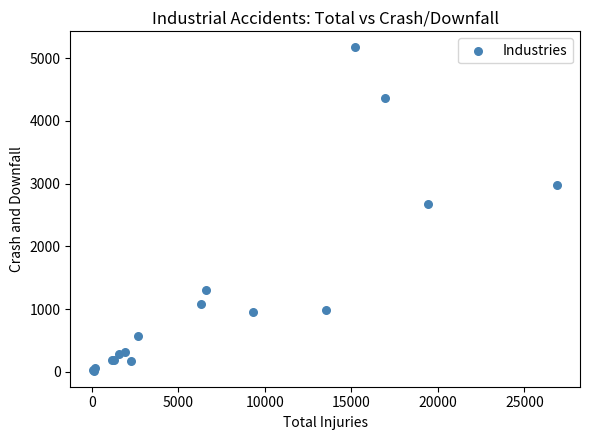

What Y value in the scatter plot is closest to 2596?

2672